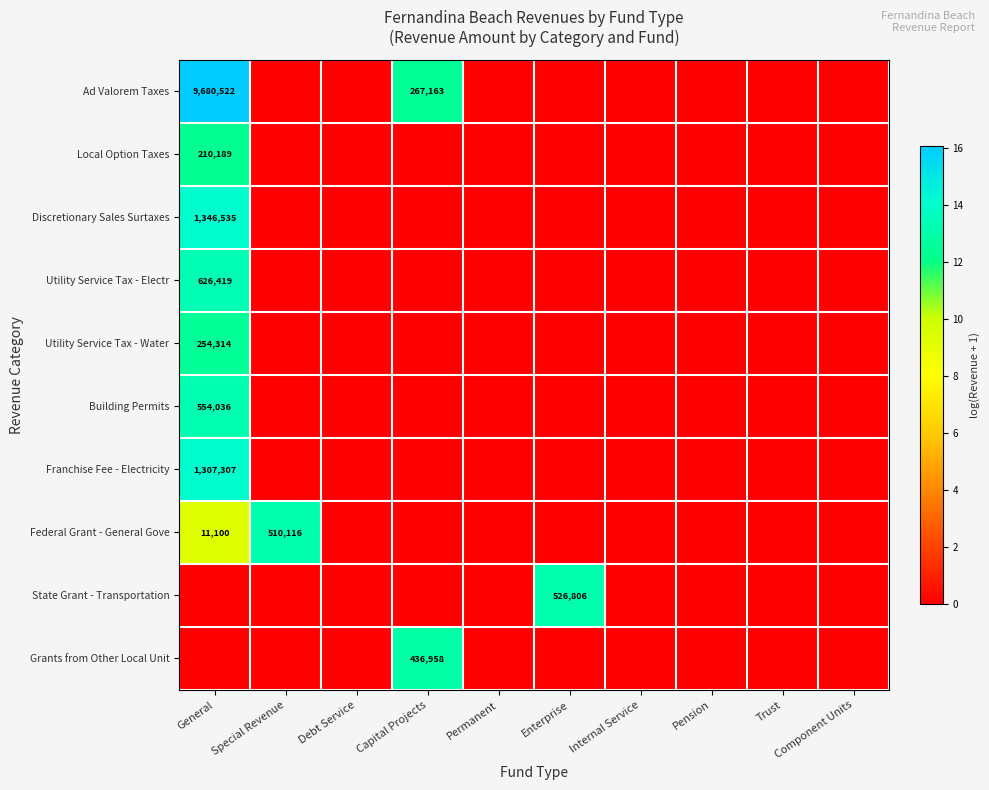

Is it true that Building Permits equals 0.0 at Pension?

True